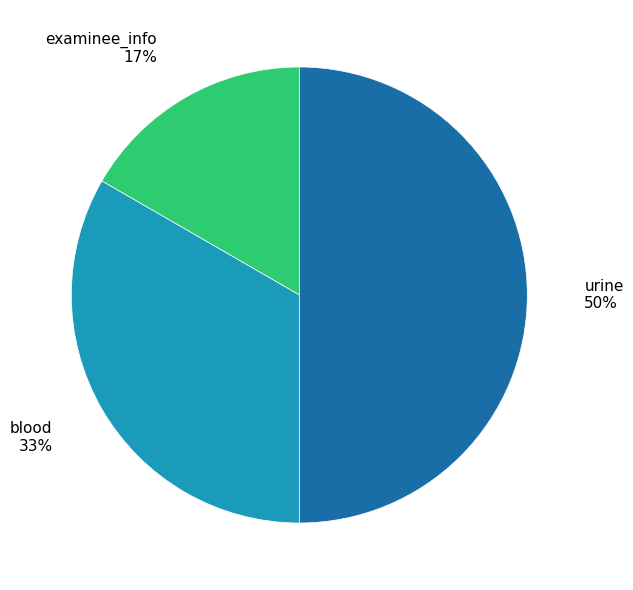

How many segments does this pie chart have?

3